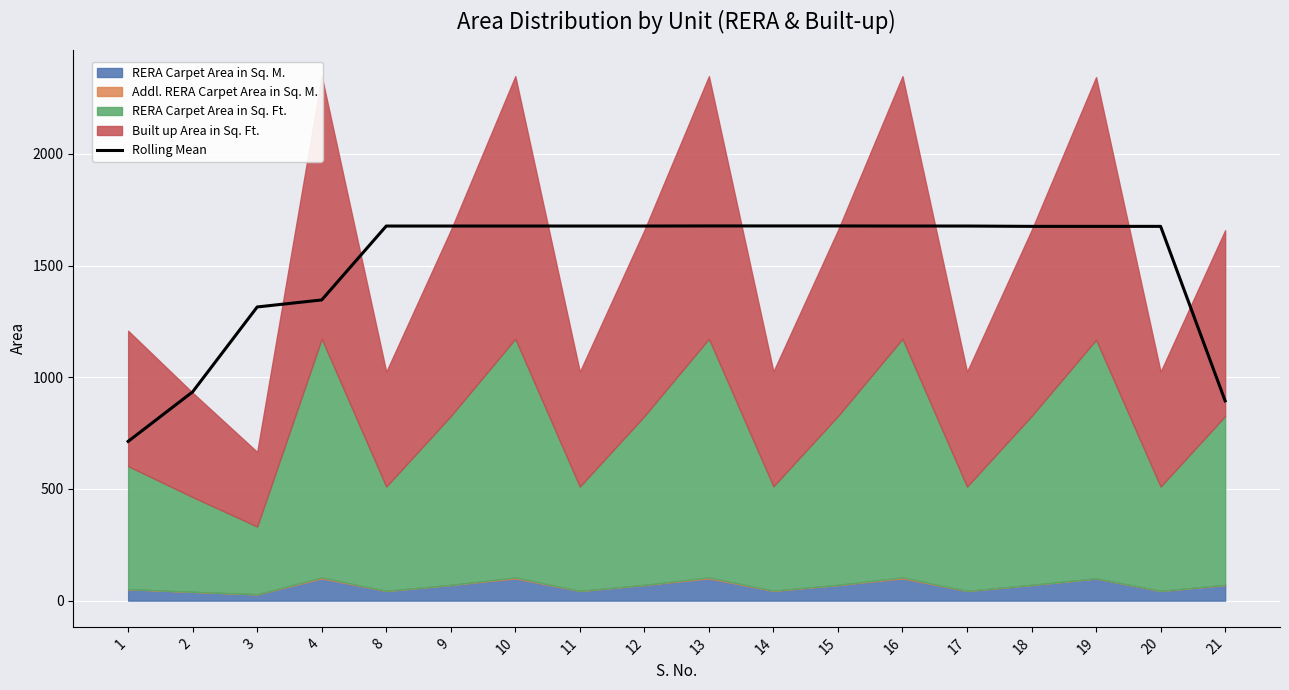

What is the approximate value at 19?

1675.9